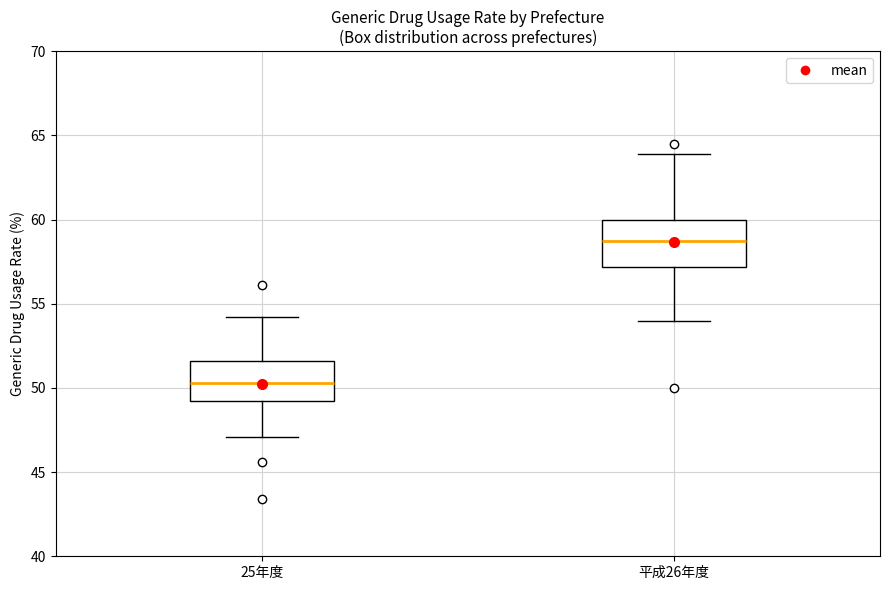

Where does the lower whisker of the box for 25年度 end on the y-axis? The values are not printed on the chart, so give them approximately, as read against the axis.

47.0